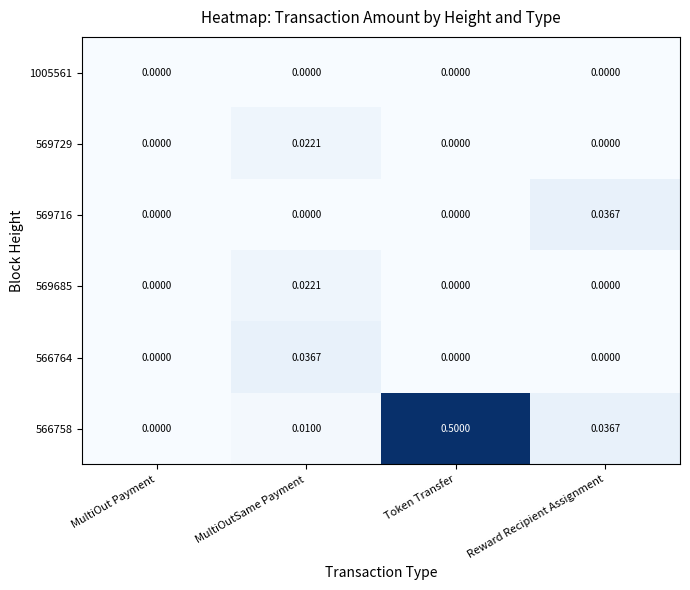

At which category does the chart reach its peak across all series?

Token Transfer